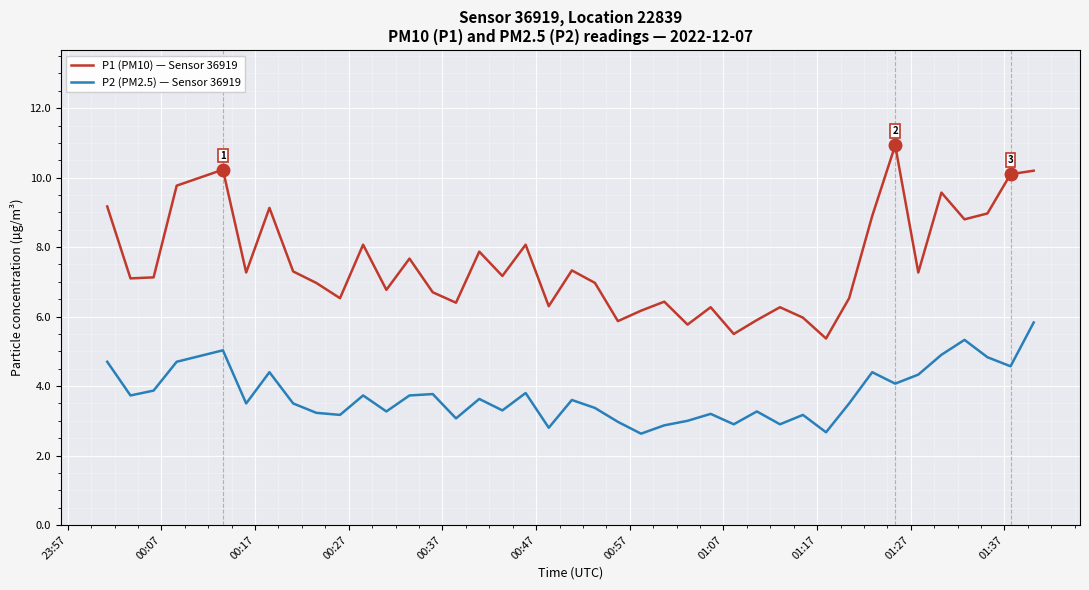

Which series has the widest spread of values?

P1 (PM10) — Sensor 36919